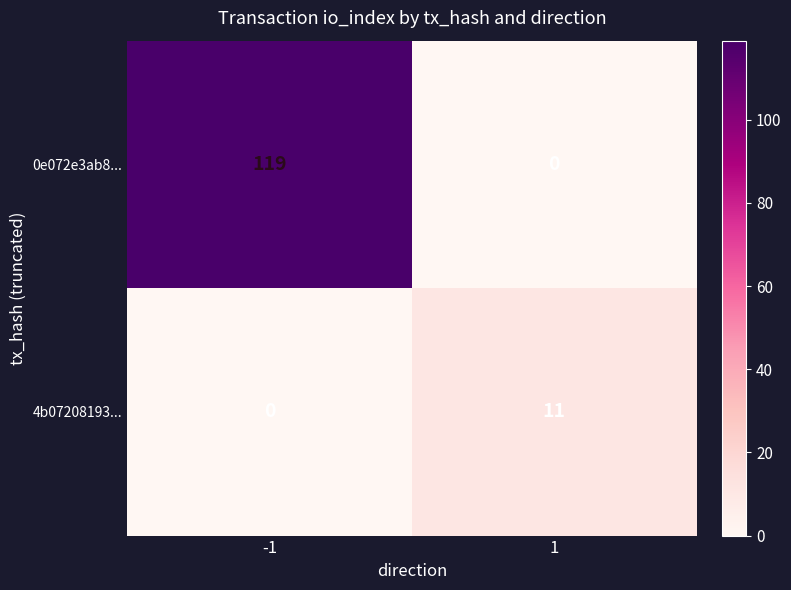

The 4b07208193... series shows -7 at -1. True or false?

False